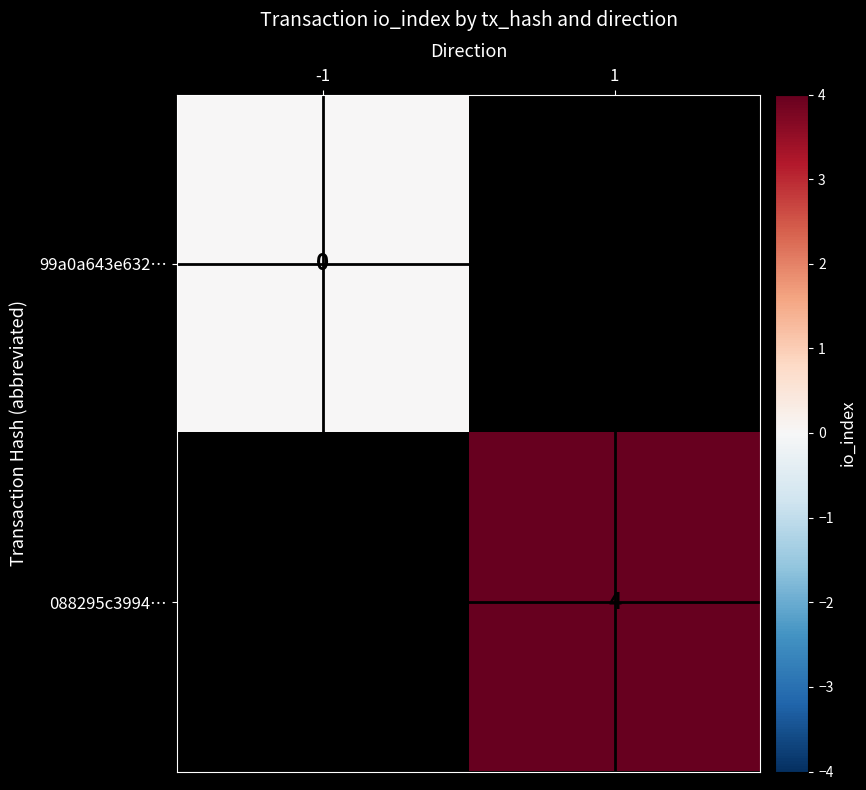

The value of 088295c3994… at 1 is 2. True or false?

False